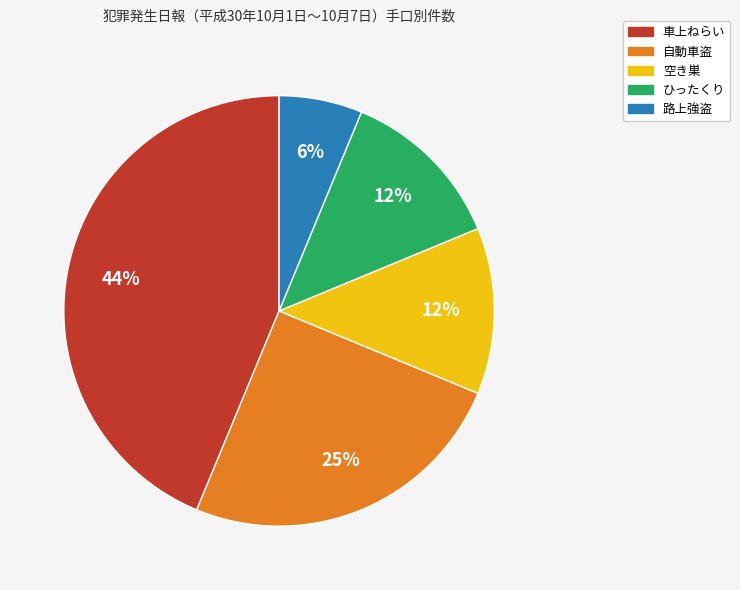

Between 車上ねらい and 自動車盗, which is larger?

車上ねらい